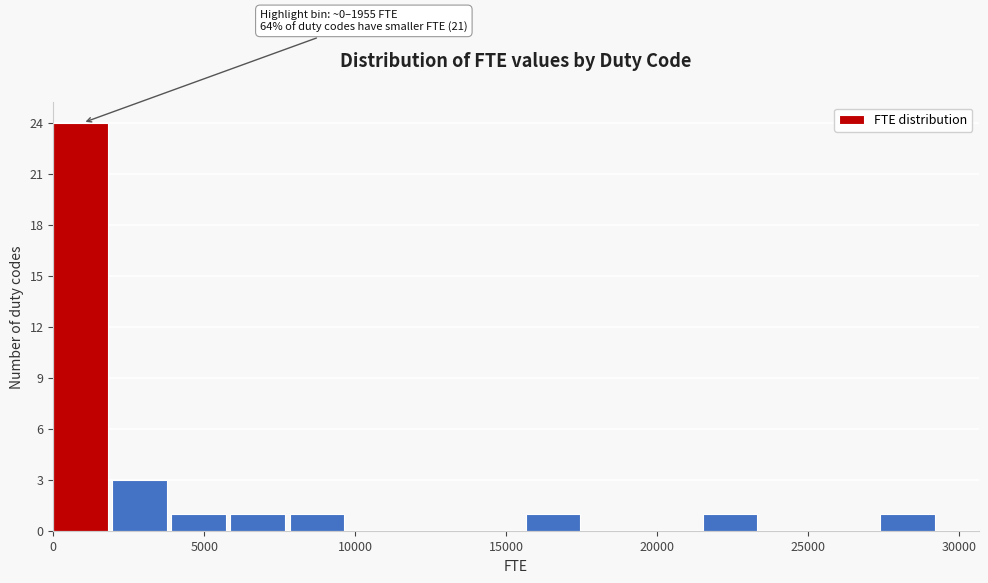

Around what value on the x-axis is the tallest bar? Give the approximate position of its centre, as read against the axis.

1000